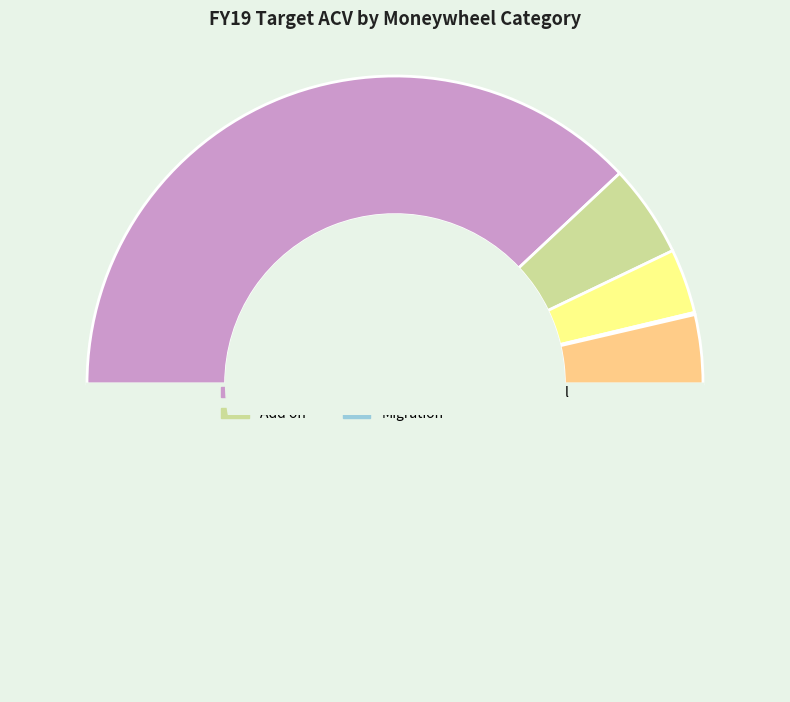

Is there a majority slice in this chart?

Yes